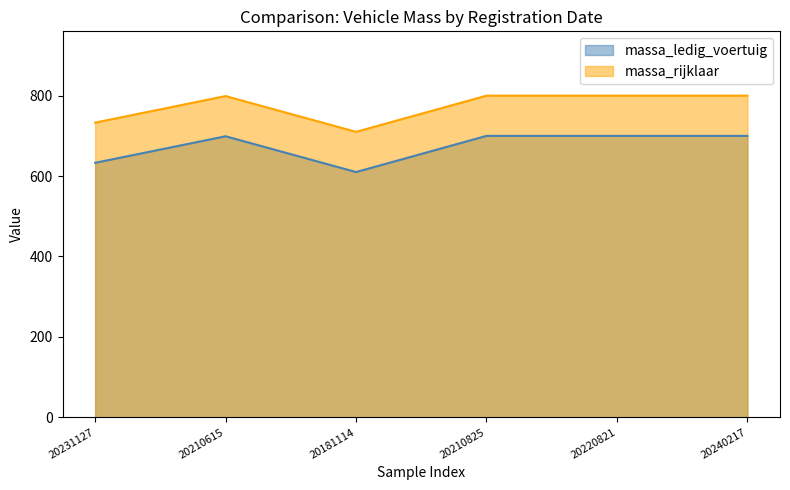

How many lines are shown in the chart?

2